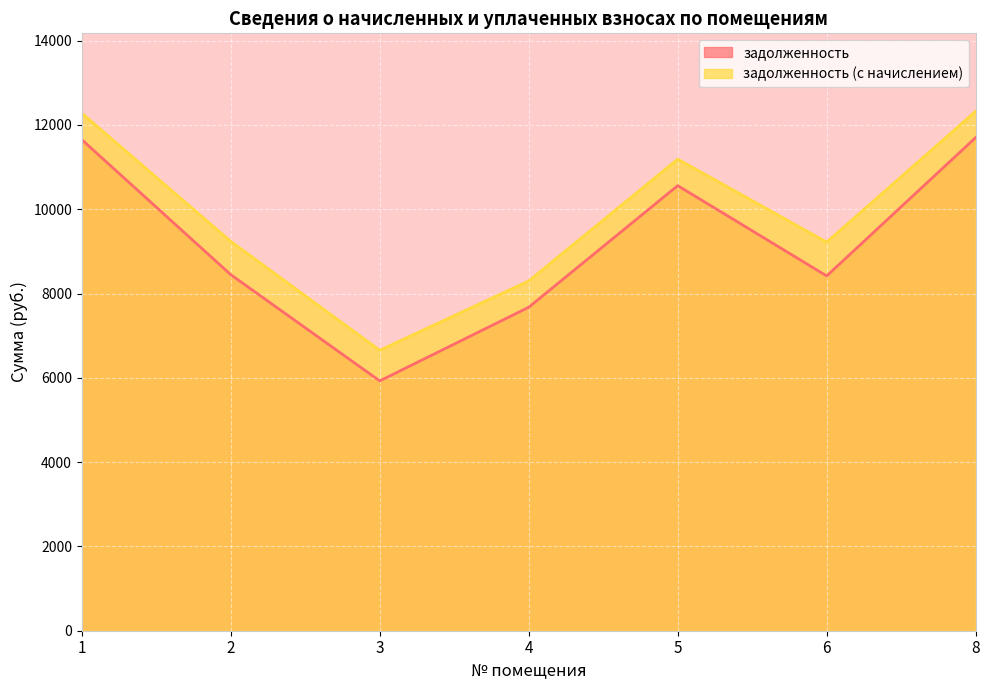

How many distinct data groups are displayed?

2